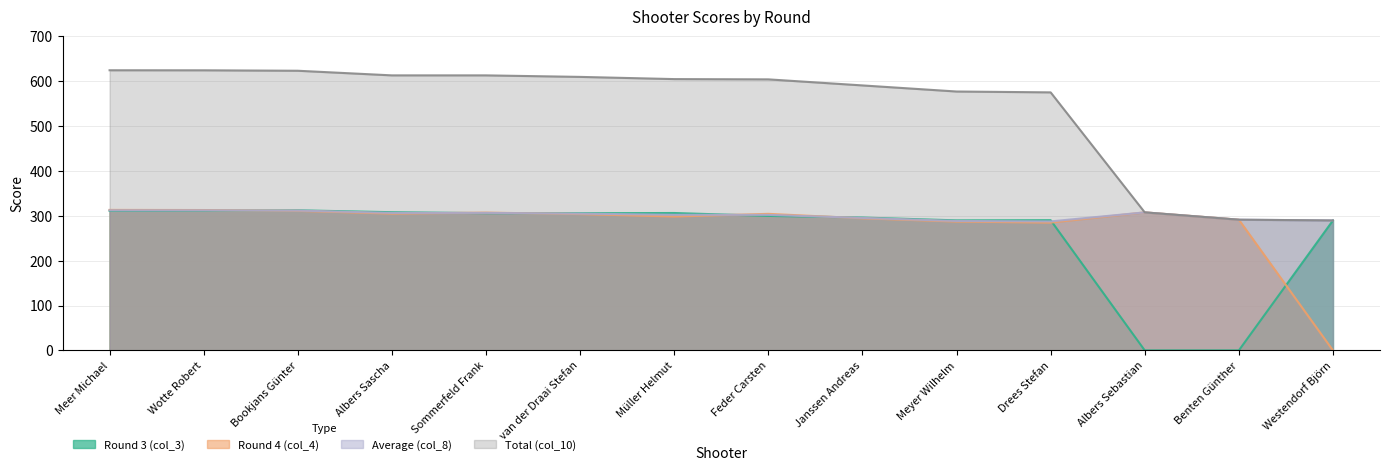

Where does the Average (col_8) series first go above 304?

Meer Michael